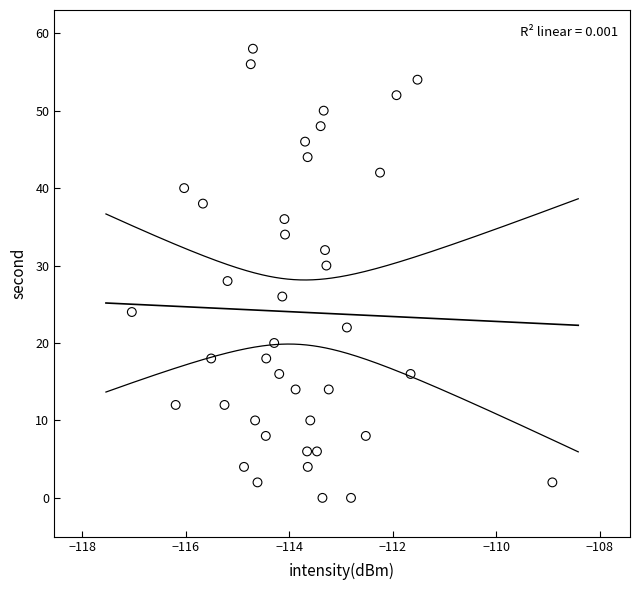

What is the range of Y values (max minus min)?

58